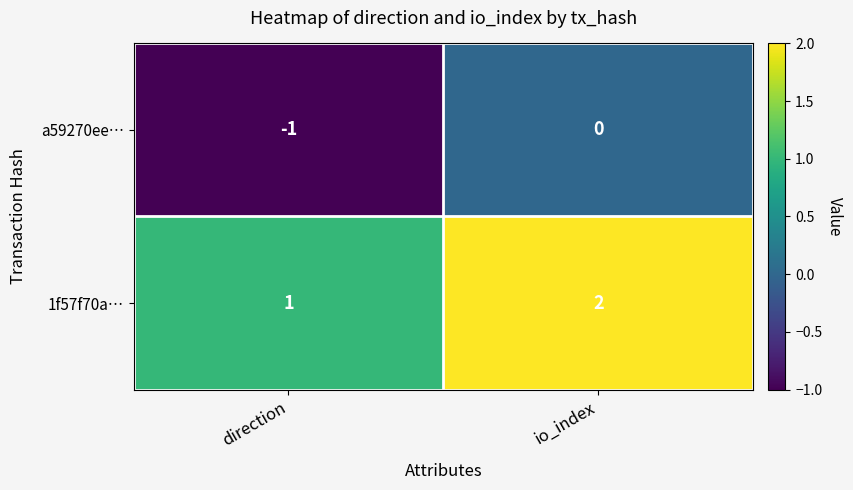

At which category does the chart reach its minimum across all series?

direction